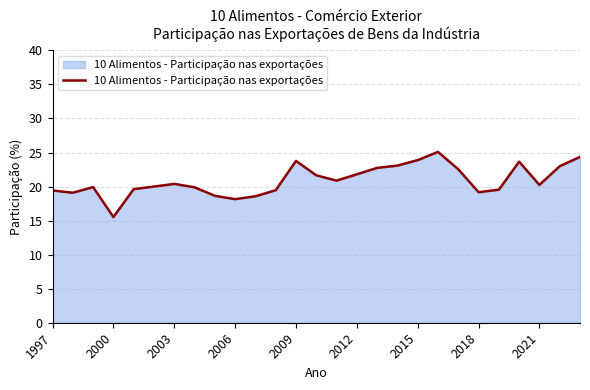

How many interior local peaks (higher than both neighbors) does the data have?

5